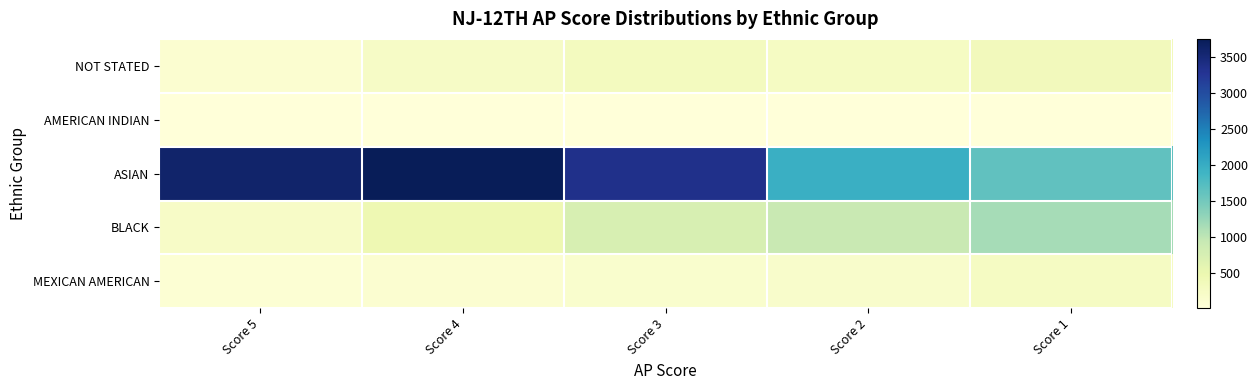

What is the spread (max minus min) of values at Score 3?

3312